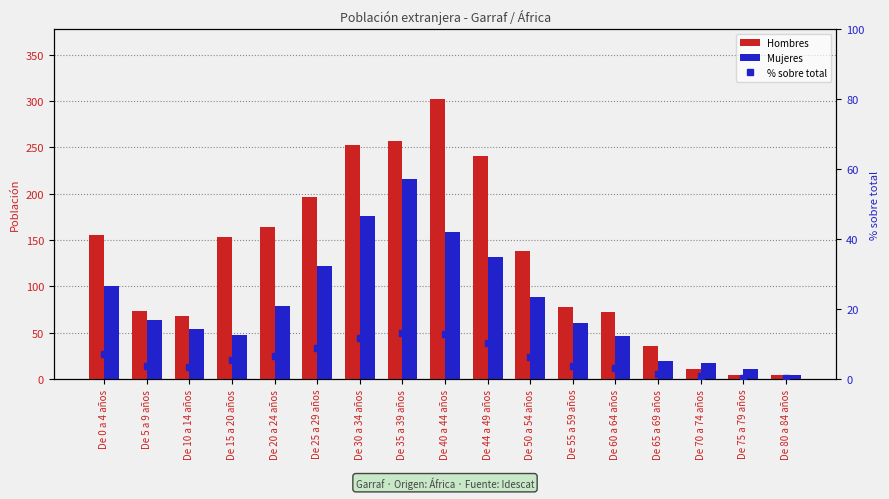

What is the minimum value for Hombres?

4.0